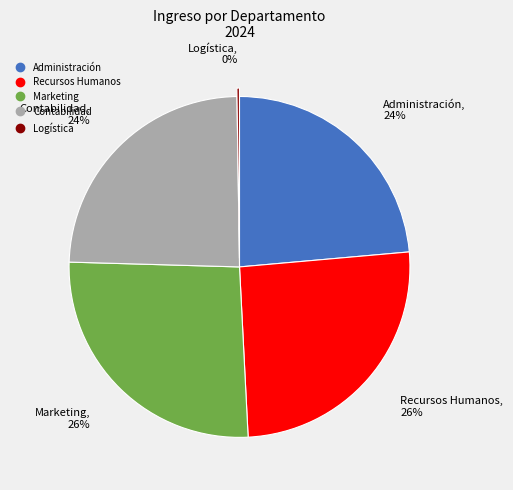

What is the ratio of the value at Marketing to the value at Recursos Humanos?

1.0